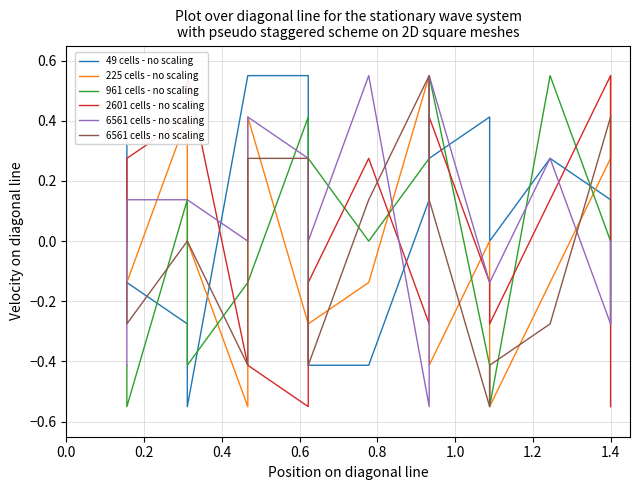

What is the difference between the maximum and minimum values in the 961 cells - no scaling series?

1.1